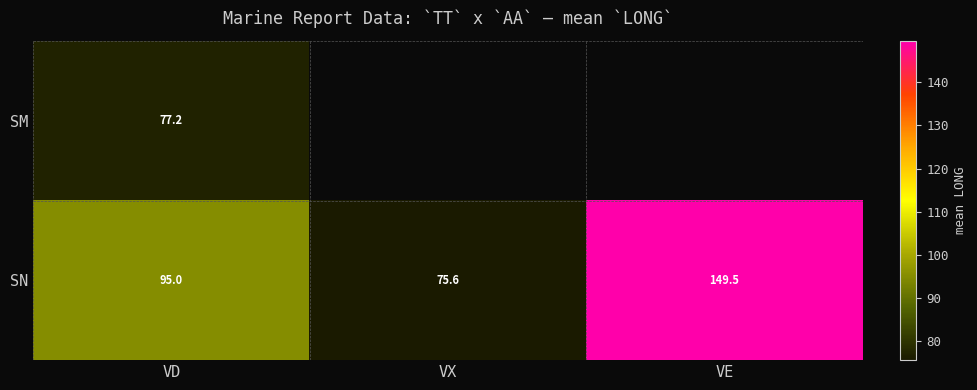

The SM series shows 22.1 at VD. True or false?

False